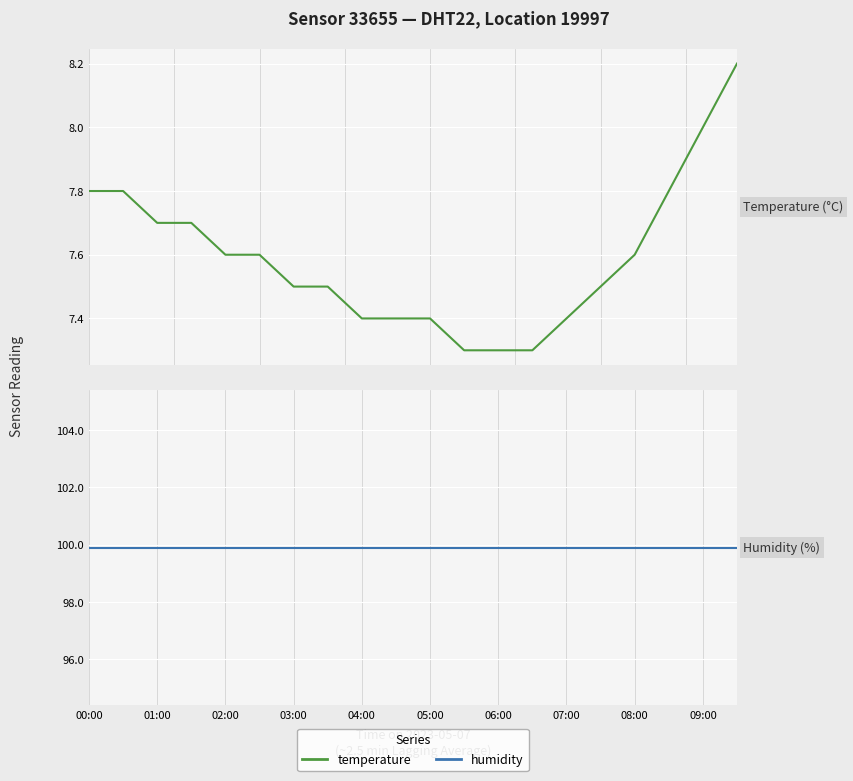

Is it true that humidity equals 99.9 at 00:00?

True